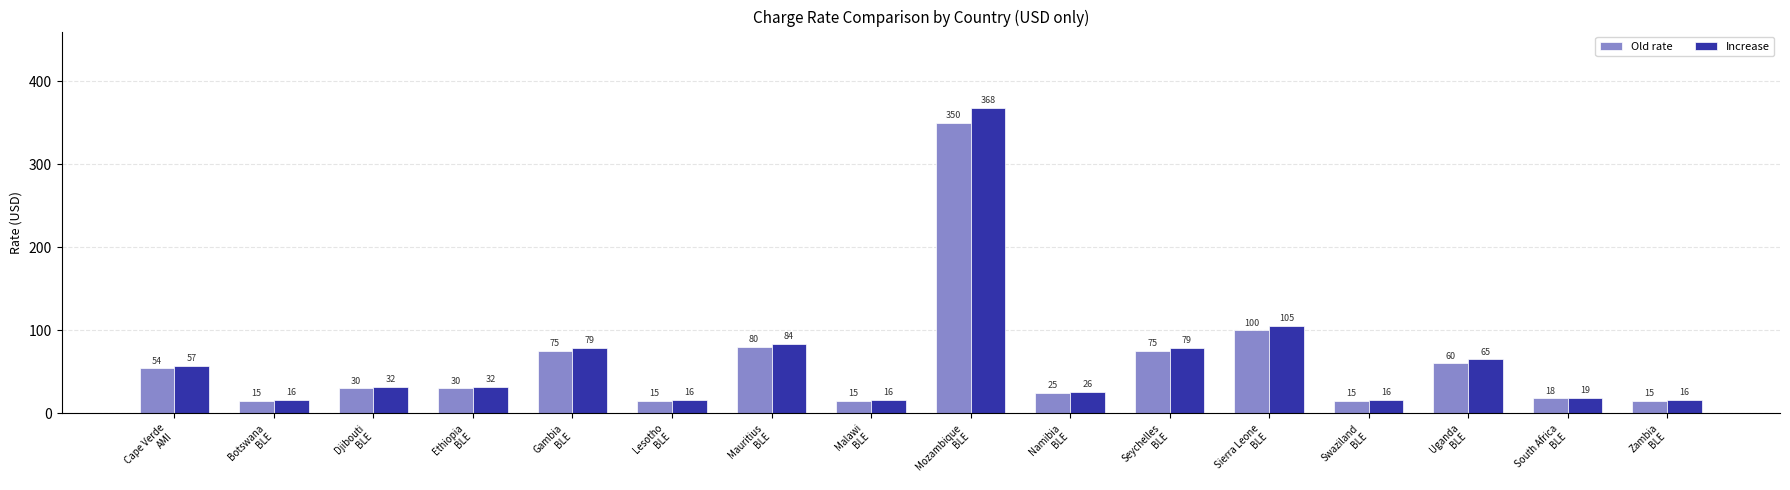

What is the difference between the Increase values at Swaziland
BLE and Ethiopia
BLE?

16